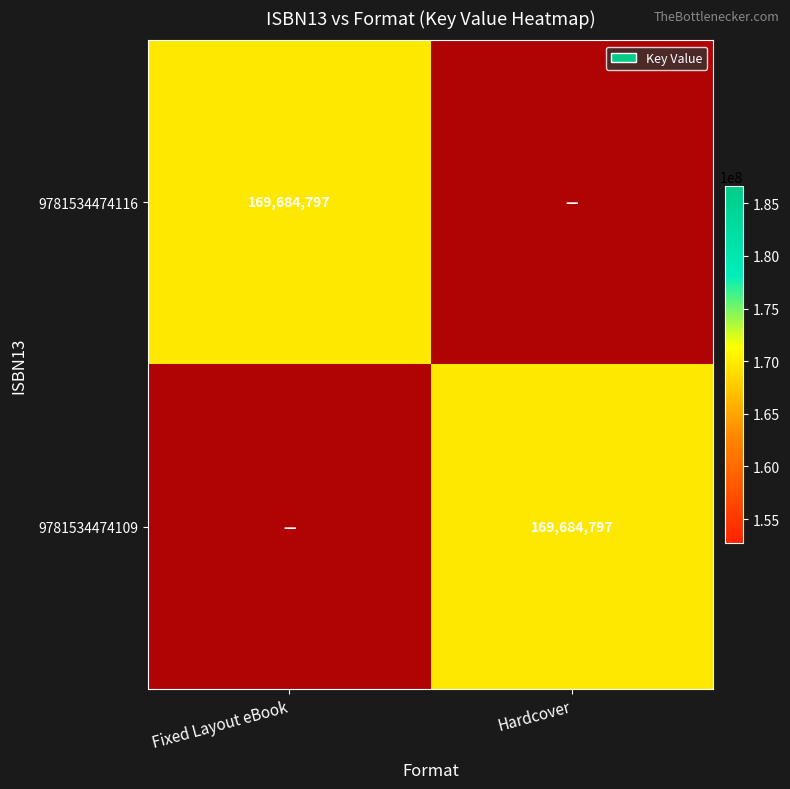

List the series in order of their overall mean, highest first.

9781534474116, 9781534474109